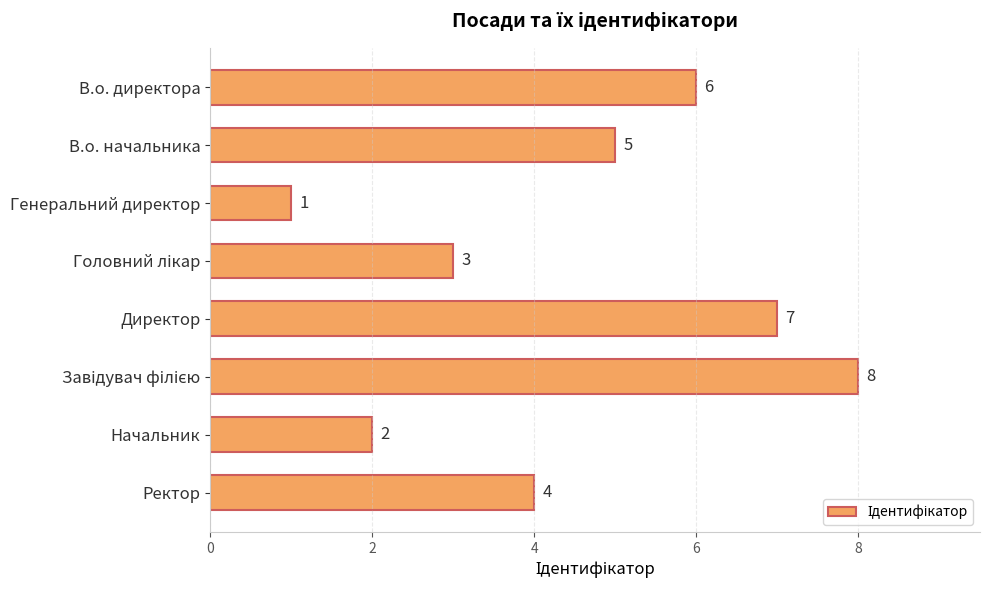

True or false: the data shows 13 at Директор.

False